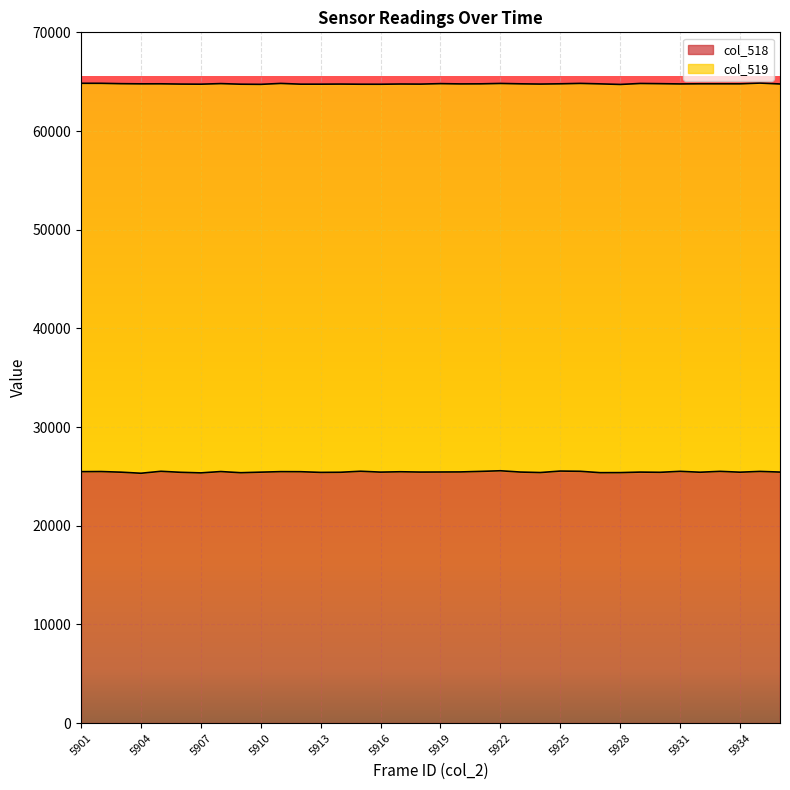

Rank the categories by value from lowest to highest.

5904, 5907, 5909, 5927, 5928, 5924, 5913, 5906, 5930, 5914, 5932, 5934, 5903, 5910, 5916, 5929, 5936, 5918, 5923, 5919, 5920, 5917, 5912, 5901, 5911, 5908, 5902, 5935, 5921, 5933, 5931, 5905, 5926, 5915, 5925, 5922